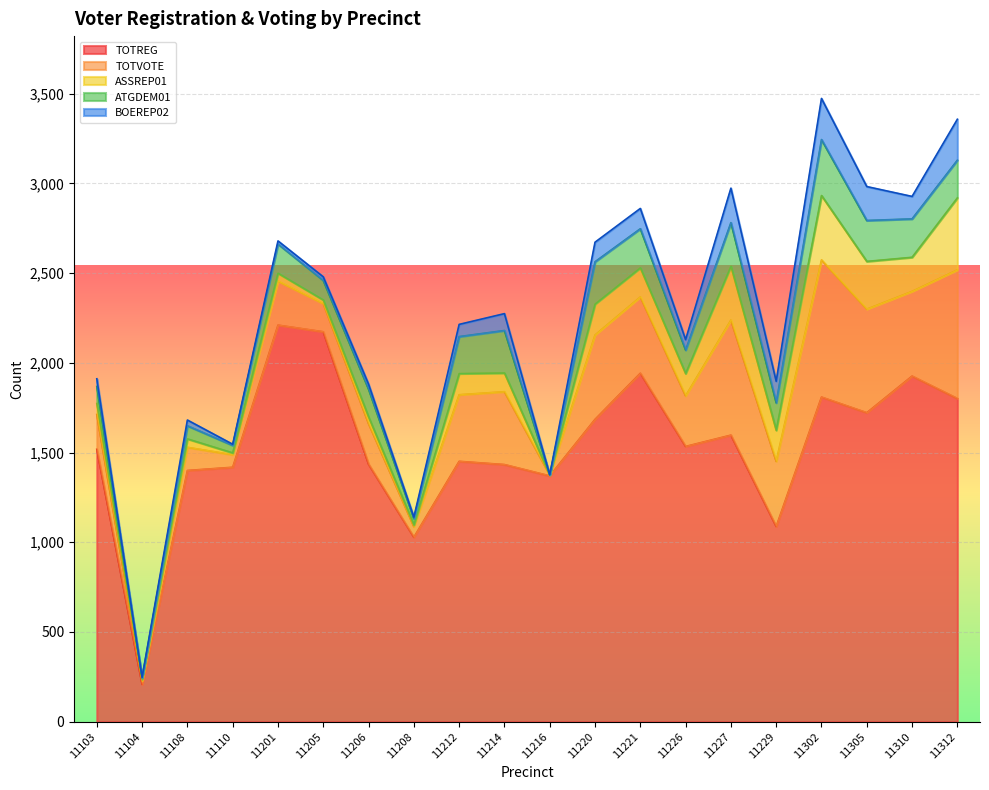

What is the sum of all ATGDEM01 values?

3069